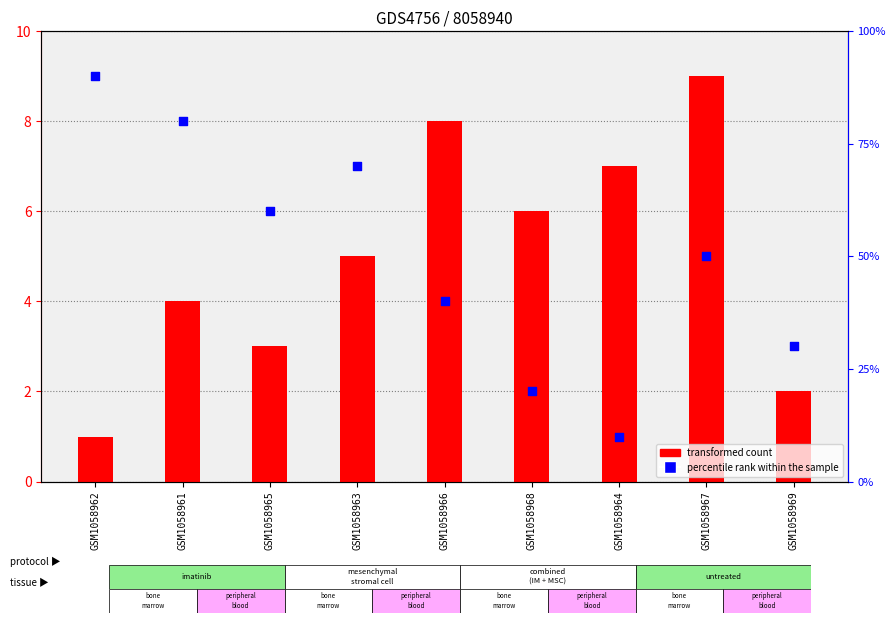

Which series reaches the maximum Y coordinate?

percentile rank within the sample